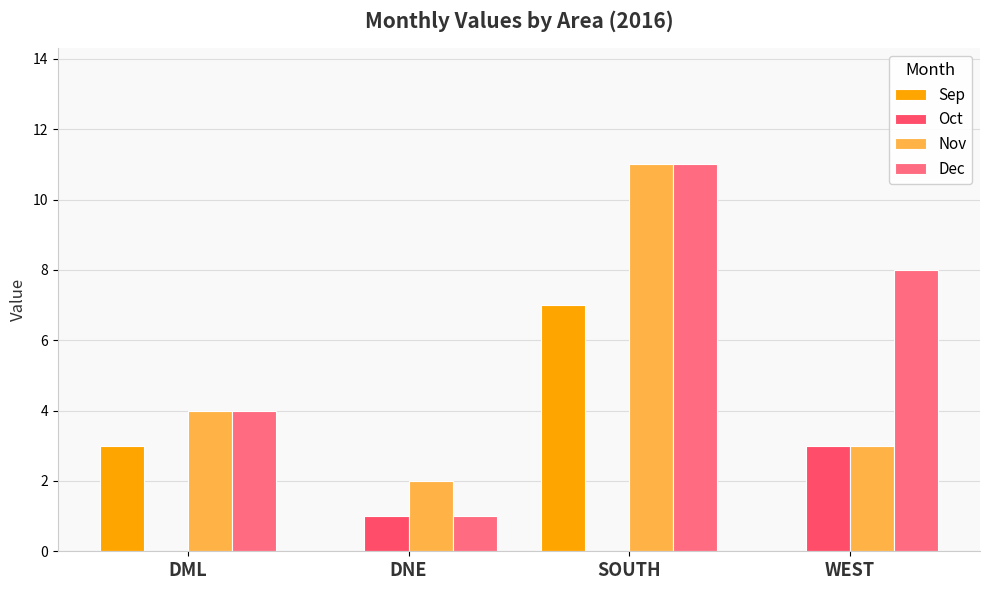

At how many categories does at least one series exceed 0?

4